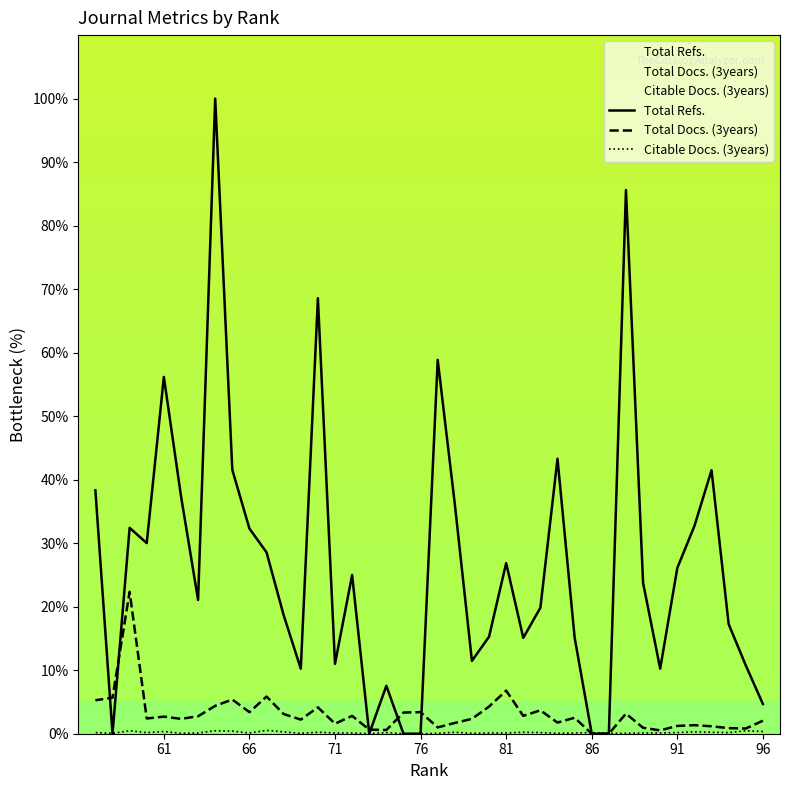

What is the sum of all Total Refs. values?

1053.5